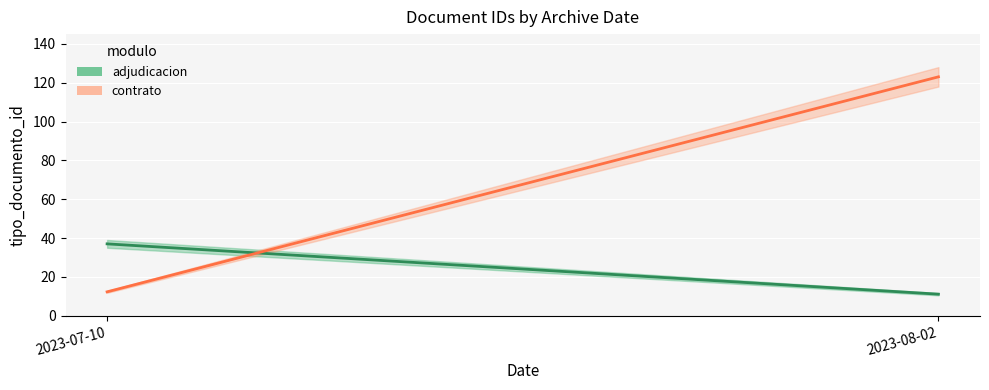

What is the label of the 2nd point from the right?

2023-07-10